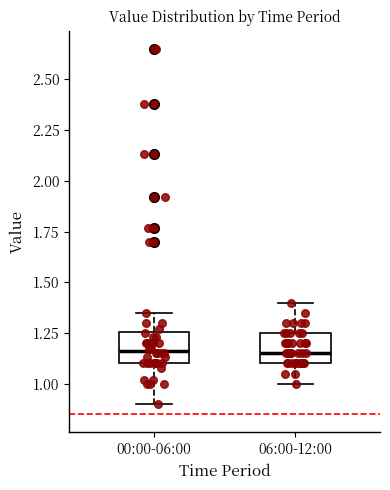

Reading left to right, transcribe this box plot: for each box, give where its median line is, the range the box spans, and where its two whiskers end, as read against the y-axis. The values are not printed on the chart, so give them approximately, as read against the axis.

00:00-06:00: median 1.15, box 1.10 to 1.25, whiskers 0.90 to 1.35
06:00-12:00: median 1.15, box 1.10 to 1.25, whiskers 1.00 to 1.40